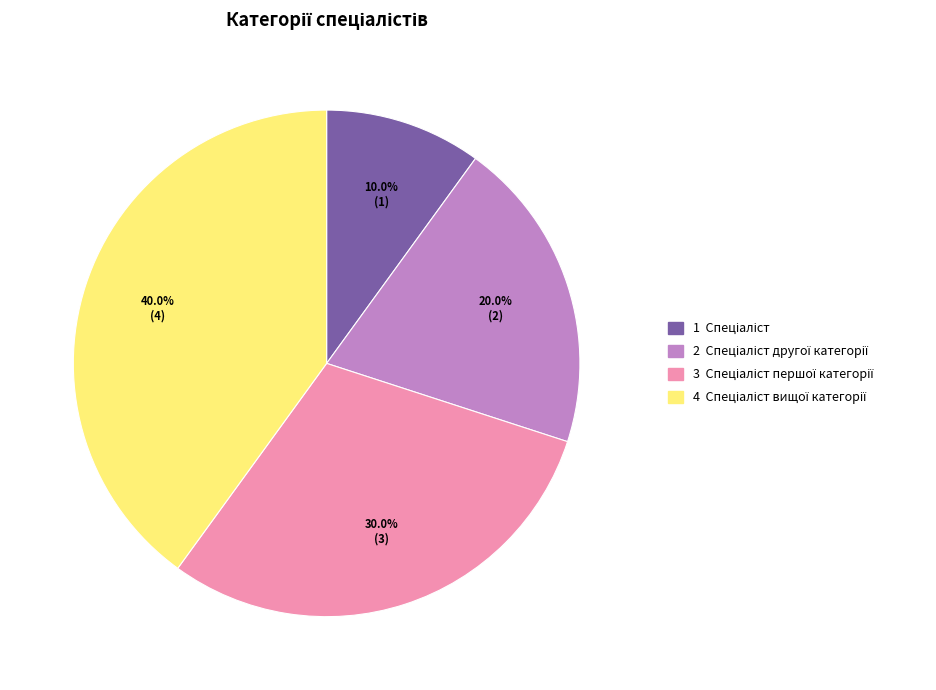

Is there any slice that represents more than half of the pie?

No